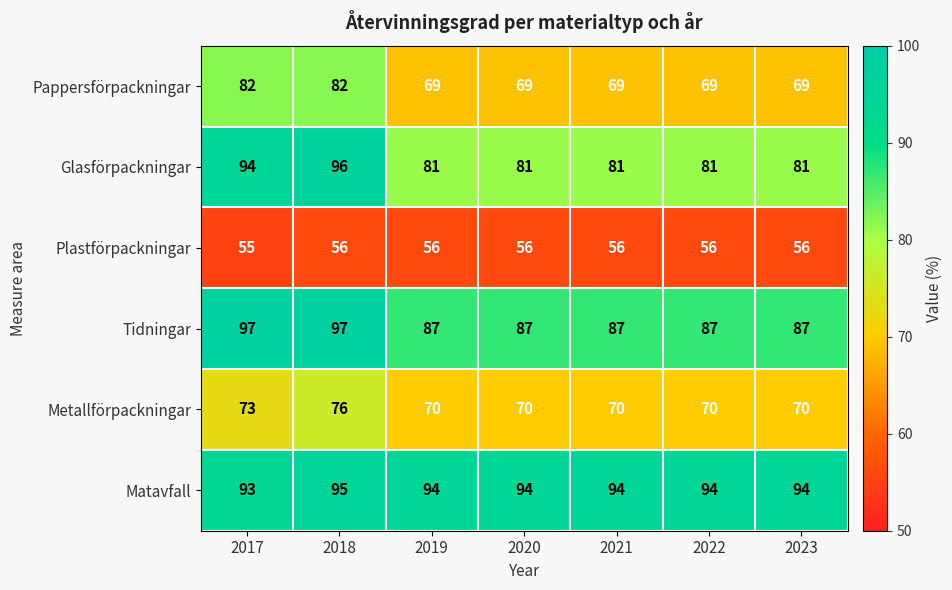

How many distinct data groups are displayed?

6